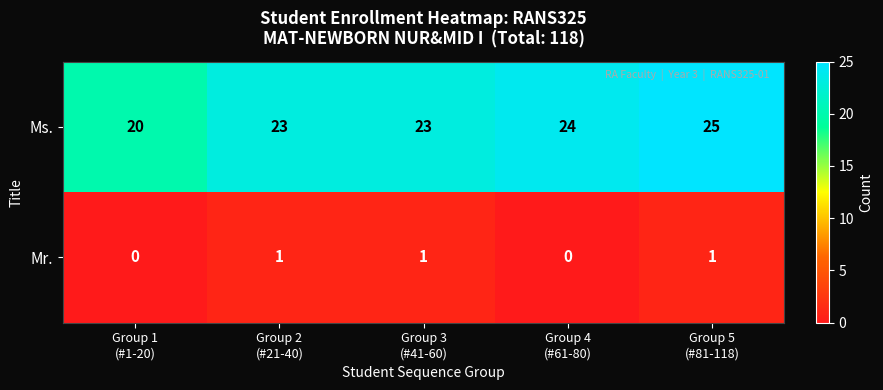

Reading left to right, transcribe all the data shown in this chart.

Ms.: 20	23	23	24	25
Mr.: 0	1	1	0	1